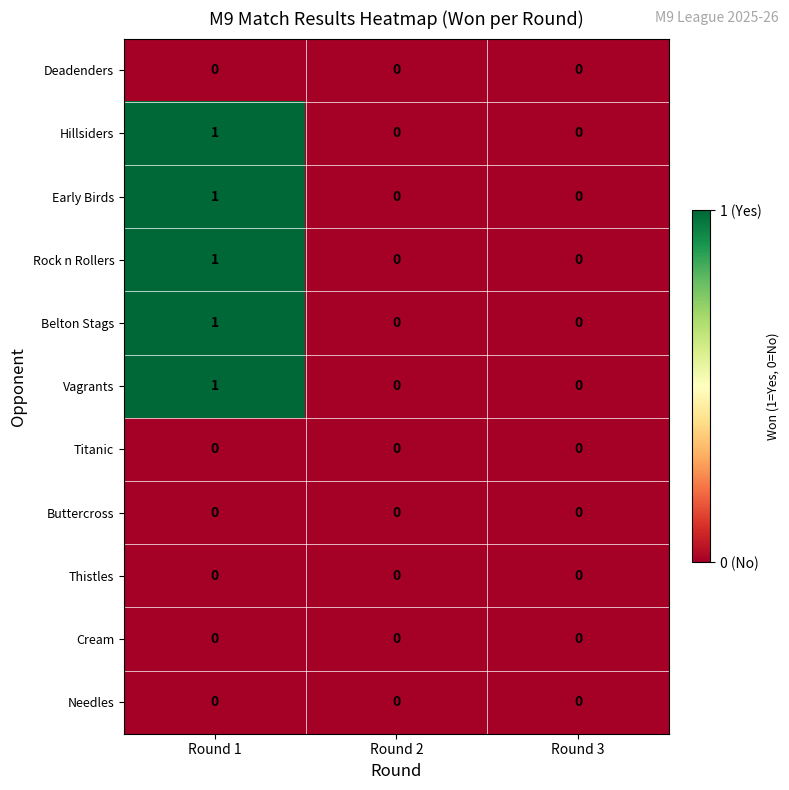

The value of Belton Stags at Round 2 is -1. True or false?

False